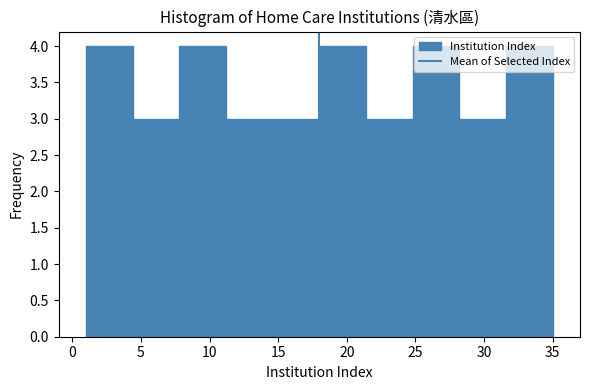

Reading left to right, transcribe this chart: for each bar, give the range it covers on the x-axis and its height. Neither the bar edges nor the heights are printed on the chart, so give them approximately, as read against the axes.

1.0 to 4.4: 4
4.4 to 7.8: 3
7.8 to 11.2: 4
11.2 to 14.6: 3
14.6 to 18.0: 3
18.0 to 21.4: 4
21.4 to 24.8: 3
24.8 to 28.2: 4
28.2 to 31.6: 3
31.6 to 35.0: 4